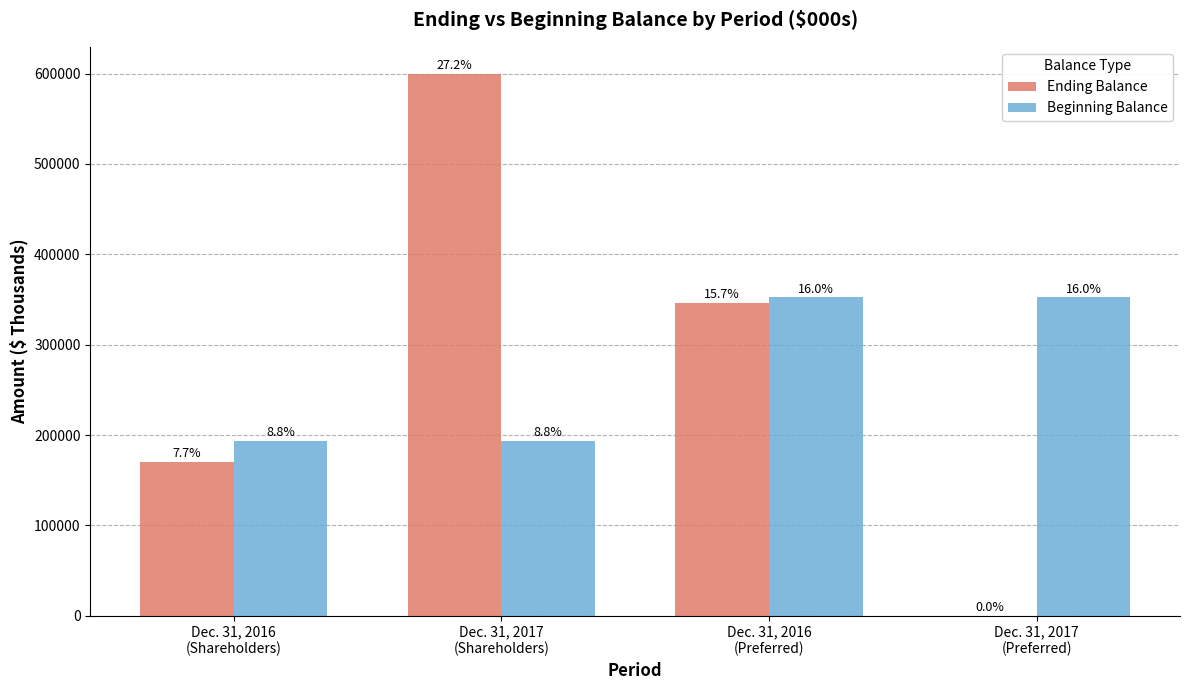

What is the sum of the Ending Balance values at Dec. 31, 2017
(Shareholders) and Dec. 31, 2017
(Preferred)?

599549